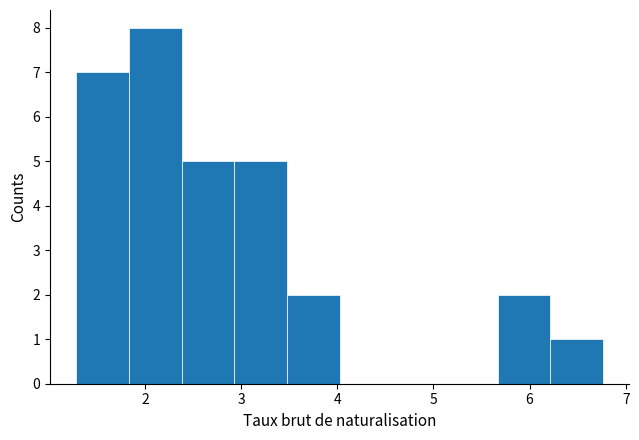

Over which range of the x-axis is the bar tallest?

1.8 to 2.4